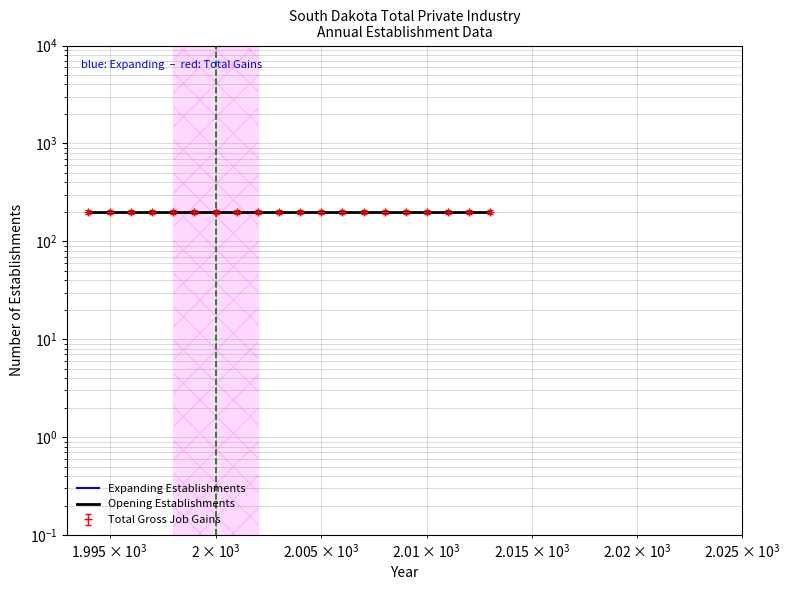

Is this an area chart (filled region under the line)?

No